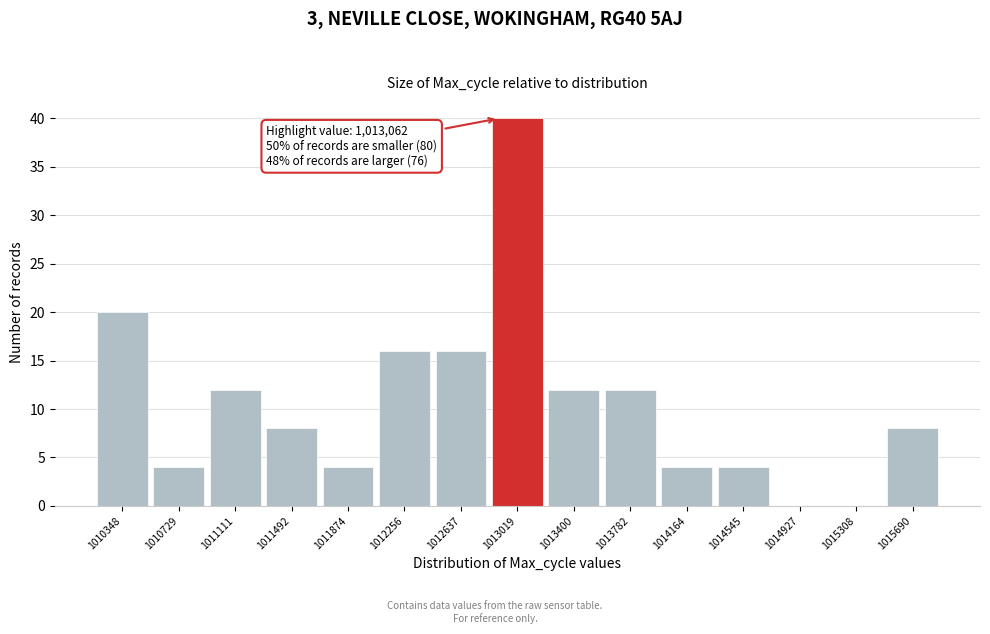

Reading left to right, list all the values displayed in this chart.

1010348=20	1010729=4	1011111=12	1011492=8	1011874=4	1012256=16	1012637=16	1013019=40	1013400=12	1013782=12	1014164=4	1014545=4	1014927=0	1015308=0	1015690=8